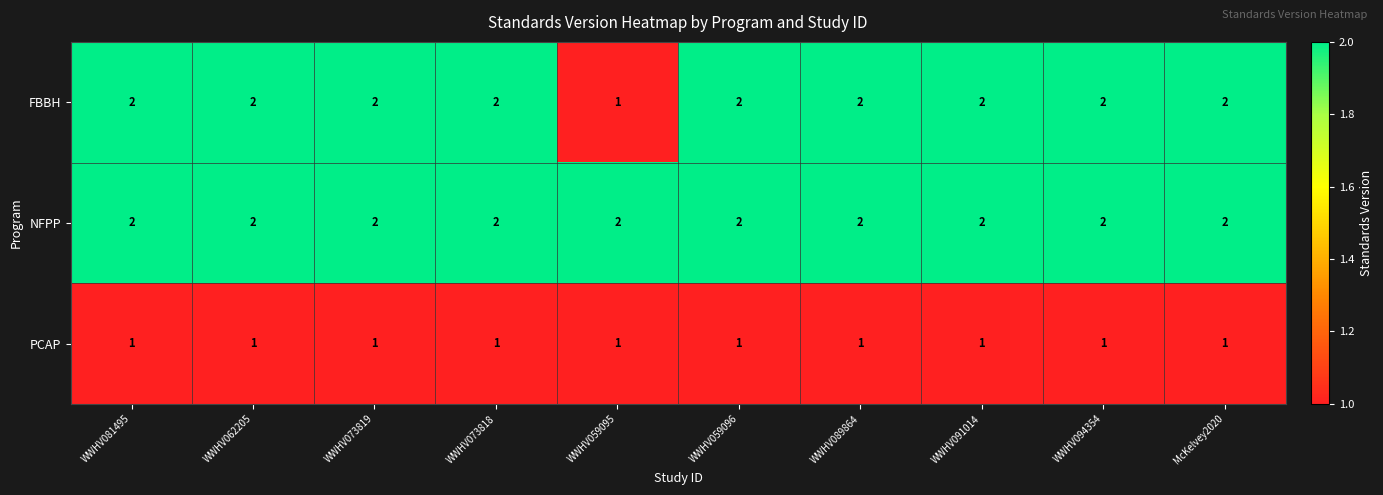

Reading right to left, transcribe all the data shown in this chart.

FBBH: 2	2	2	2	2	1	2	2	2	2
NFPP: 2	2	2	2	2	2	2	2	2	2
PCAP: 1	1	1	1	1	1	1	1	1	1